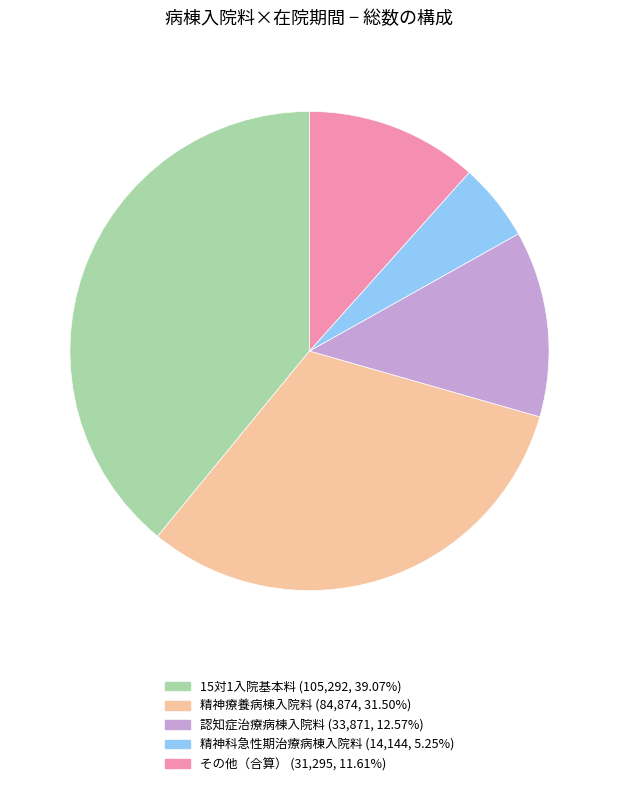

Does any single category account for the majority?

No